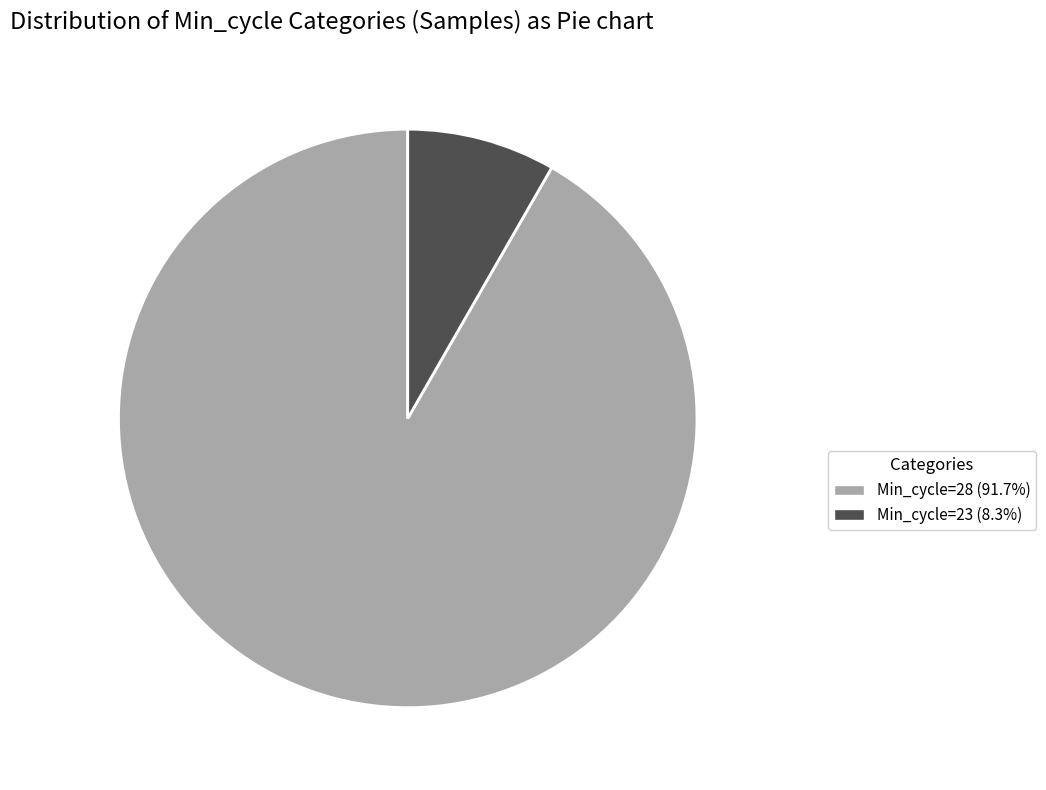

Is there any slice that represents more than half of the pie?

Yes